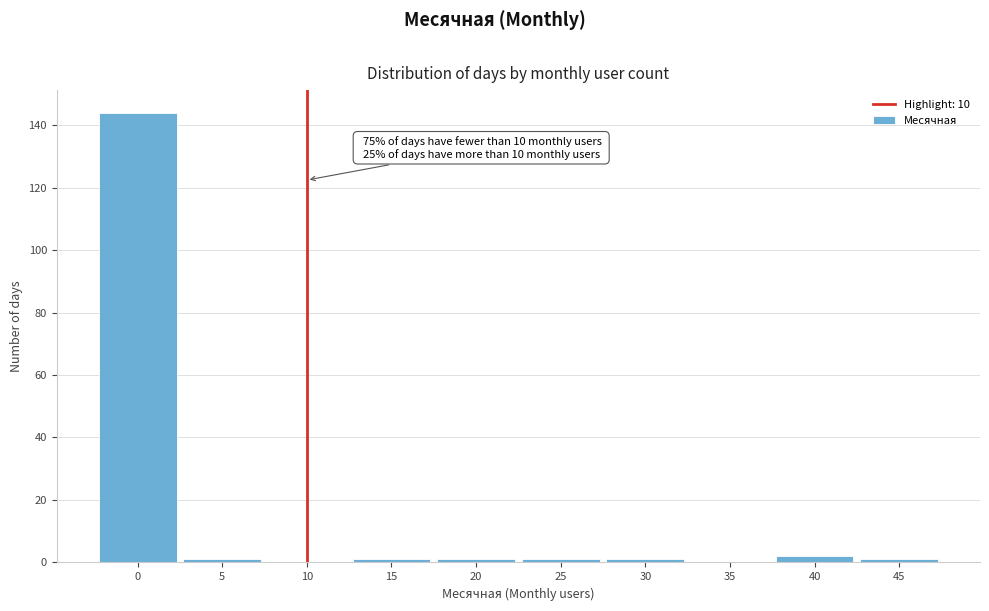

Reading left to right, list all the values displayed in this chart.

0=144	5=1	10=0	15=1	20=1	25=1	30=1	35=0	40=2	45=1